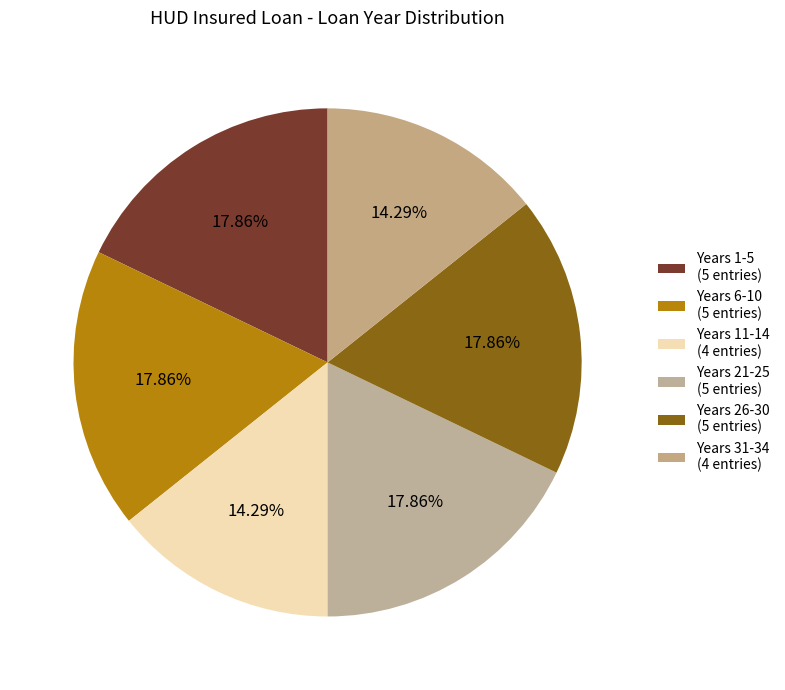

Count the number of slices in the pie.

6